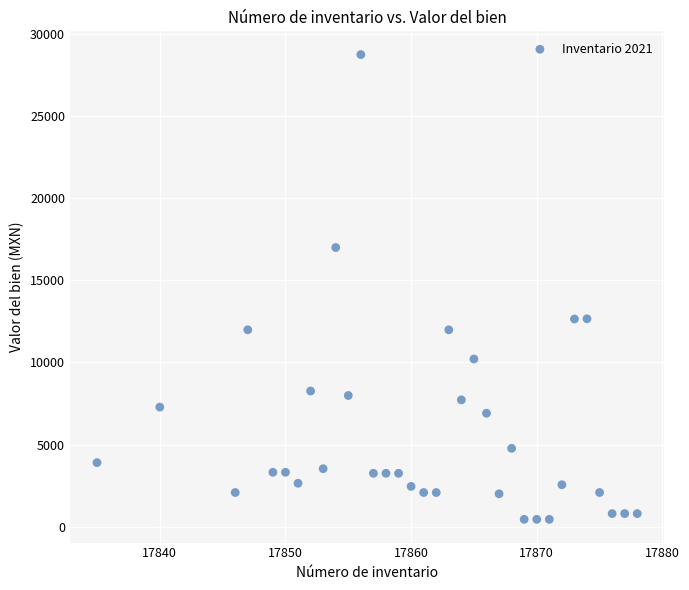

What is the range of X values (max minus min)?

43.0